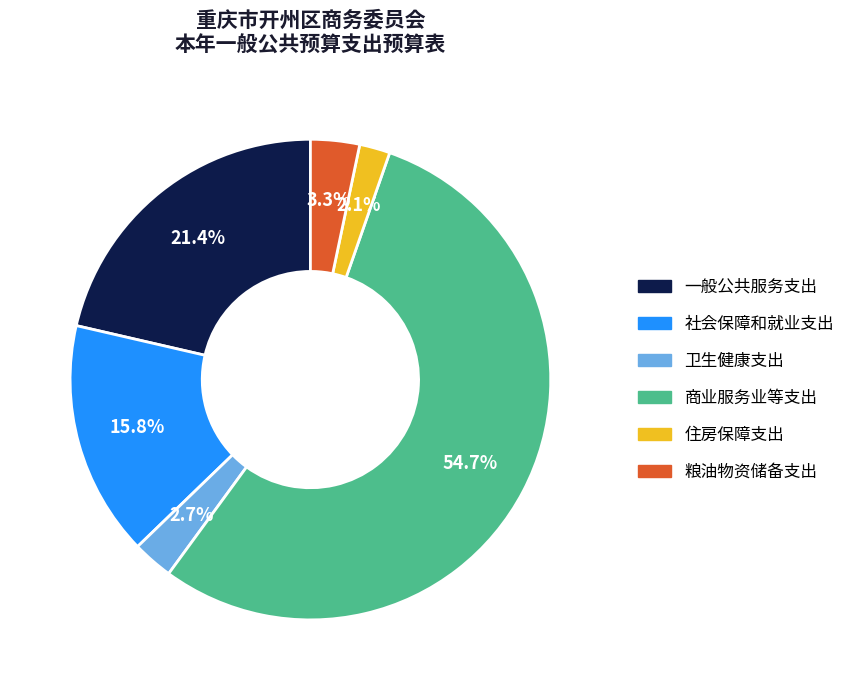

What is the smallest slice in the pie chart?

住房保障支出